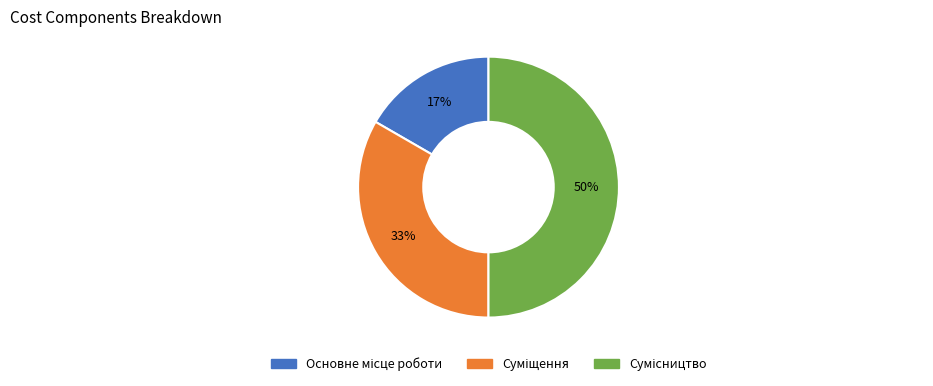

To the nearest percent, what is the difference between the largest and smallest slice percentages?

33%